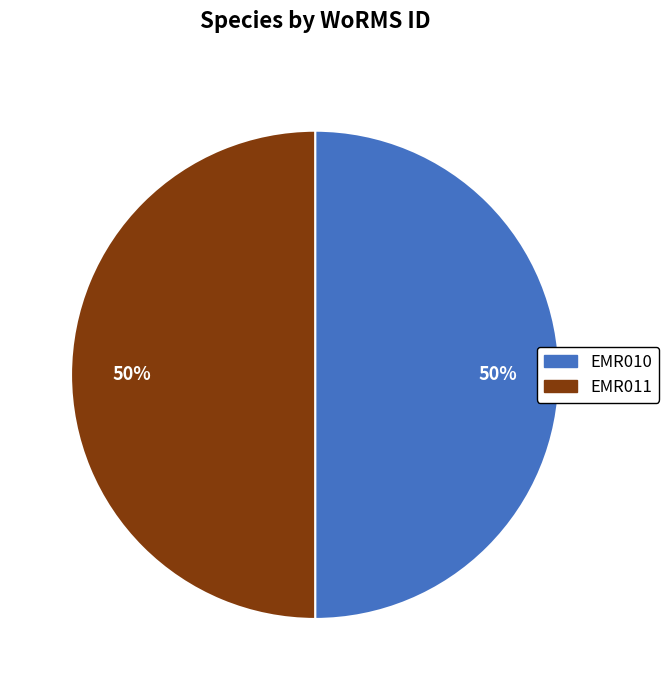

Approximately how many times larger is the value at EMR010 compared to EMR011?

1.0